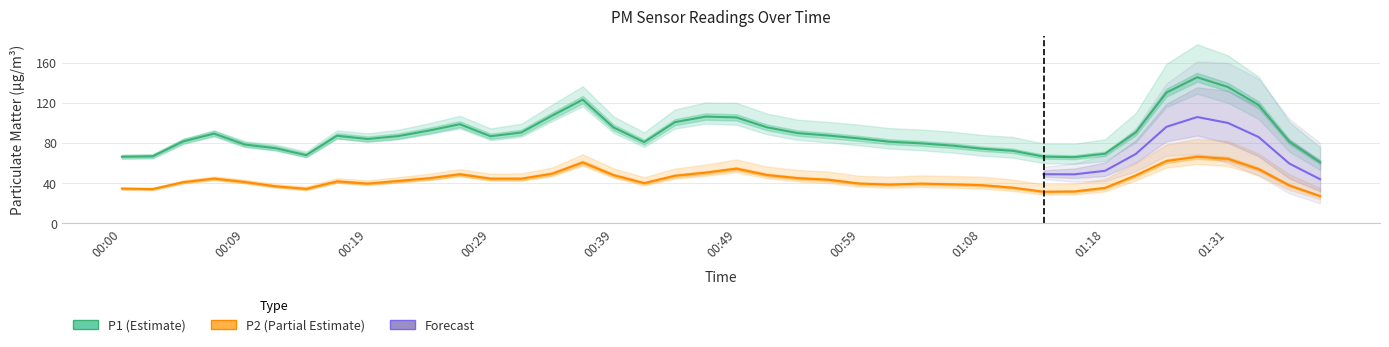

What is the lowest value of the P2 series?

26.9